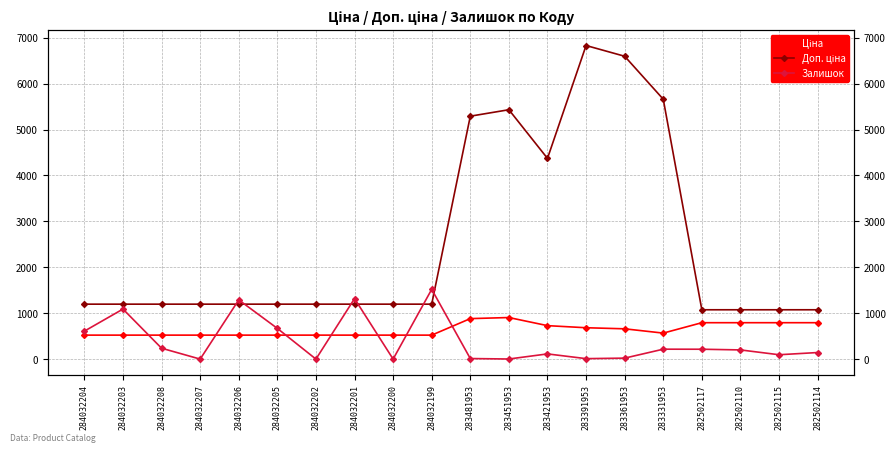

What is the average value of the Доп. ціна series?

2522.9